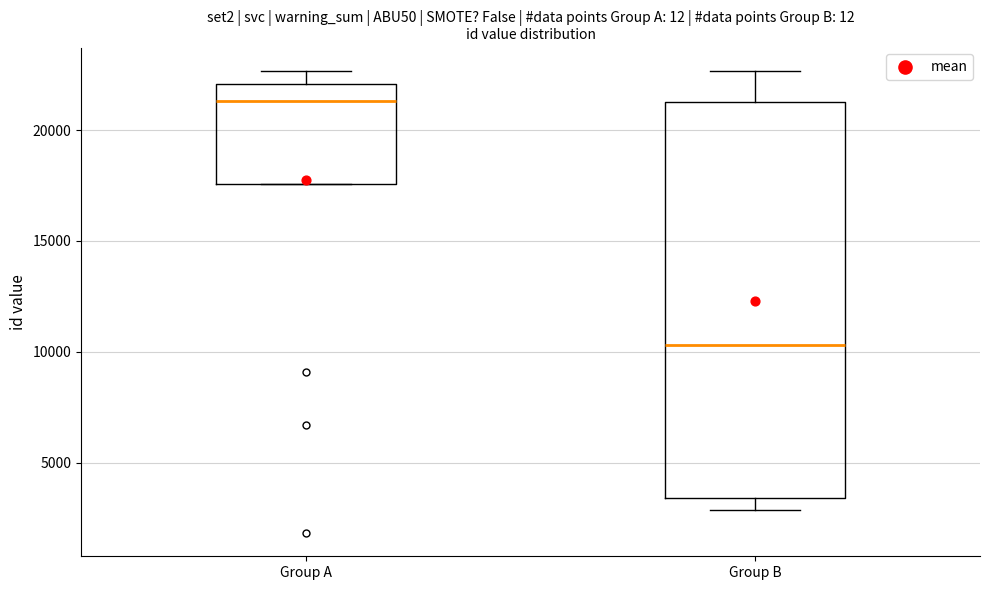

Reading left to right, read every box against the y-axis: the position of its median line, the range the box covers, and the ends of its whiskers. The values are not printed on the chart, so give them approximately, as read against the axis.

Group A: median 21500, box 17500 to 22000, whiskers 17500 to 22500
Group B: median 10500, box 3500 to 21500, whiskers 3000 to 22500